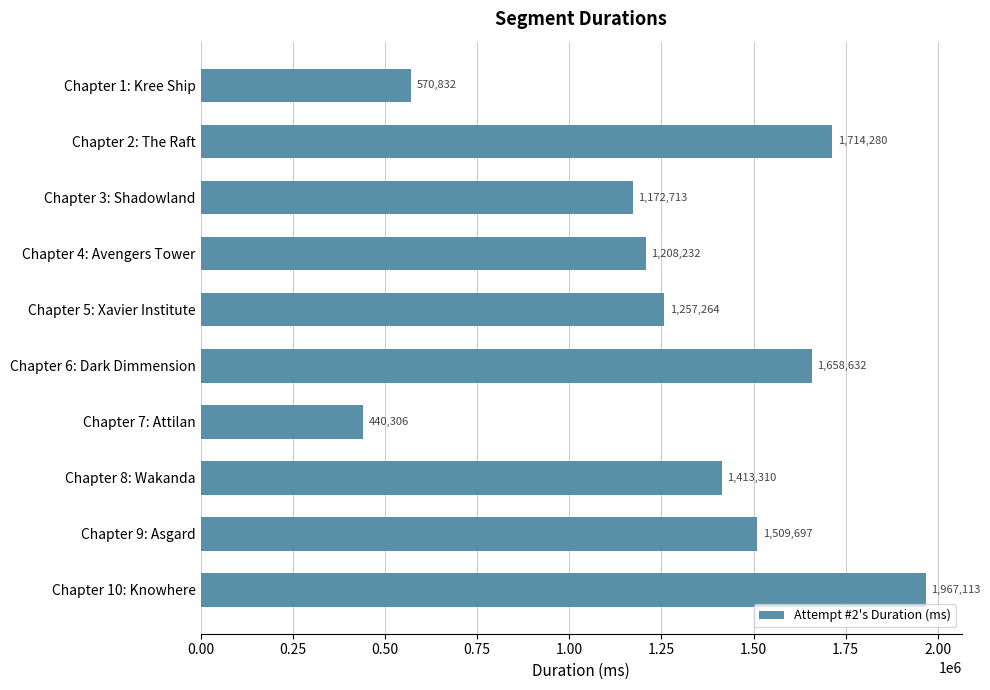

Rank the categories by value from lowest to highest.

Chapter 7: Attilan, Chapter 1: Kree Ship, Chapter 3: Shadowland, Chapter 4: Avengers Tower, Chapter 5: Xavier Institute, Chapter 8: Wakanda, Chapter 9: Asgard, Chapter 6: Dark Dimmension, Chapter 2: The Raft, Chapter 10: Knowhere